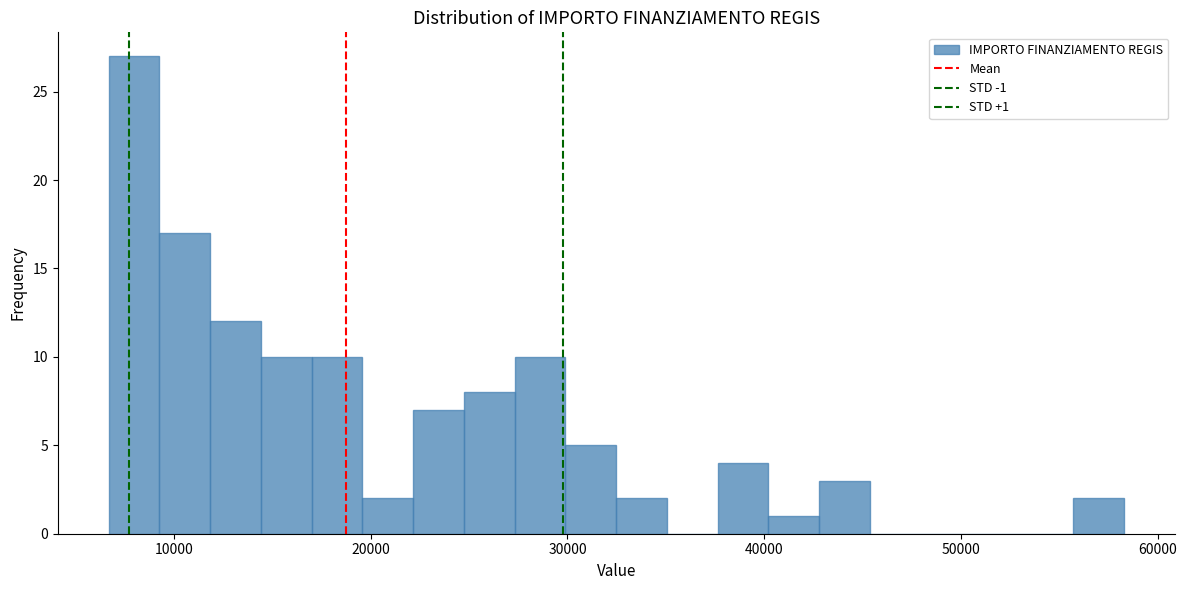

Around what value on the x-axis is the tallest bar? Give the approximate position of its centre, as read against the axis.

8000